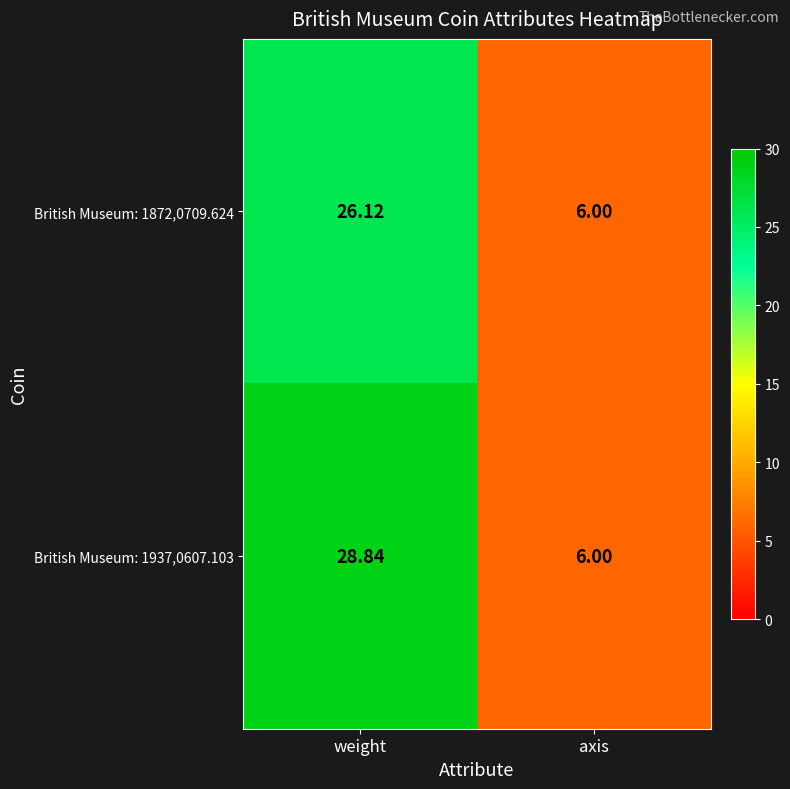

Which category has the highest value across all series?

weight